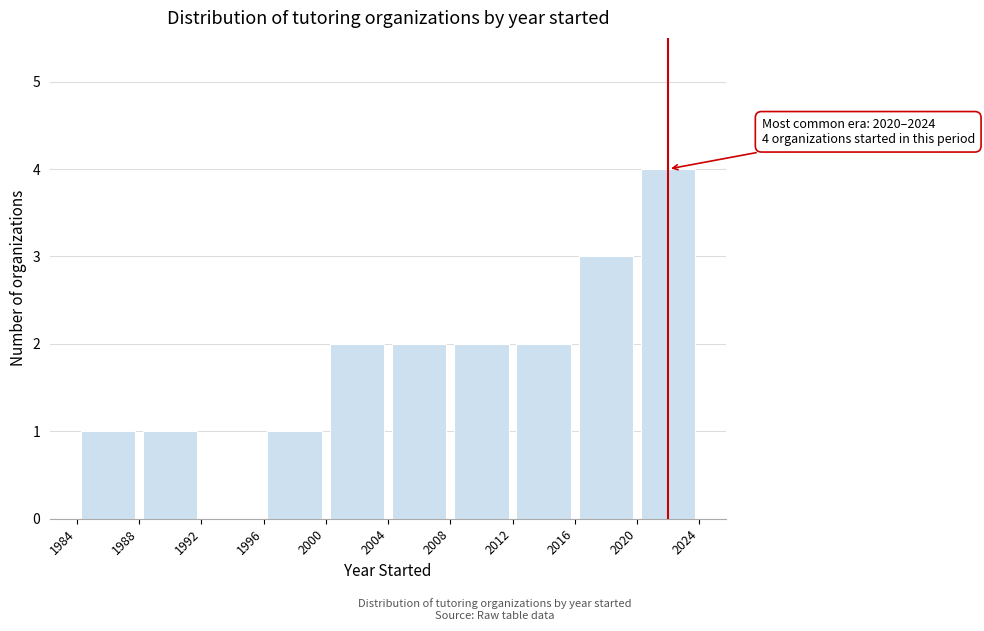

Over which range of the x-axis is the bar tallest?

2020 to 2024